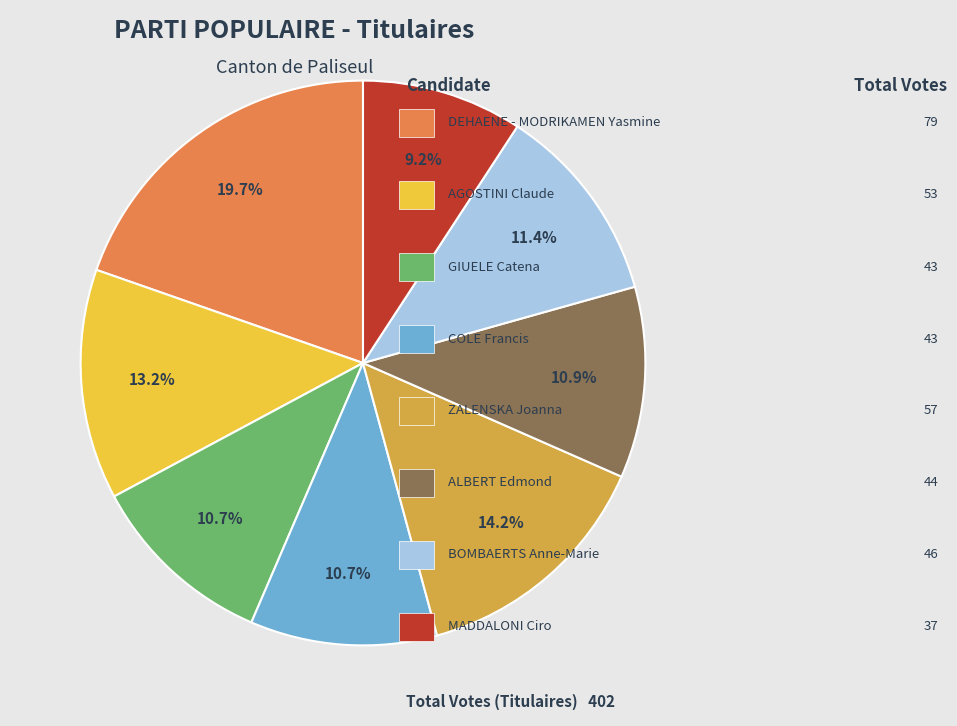

Is there a majority slice in this chart?

No